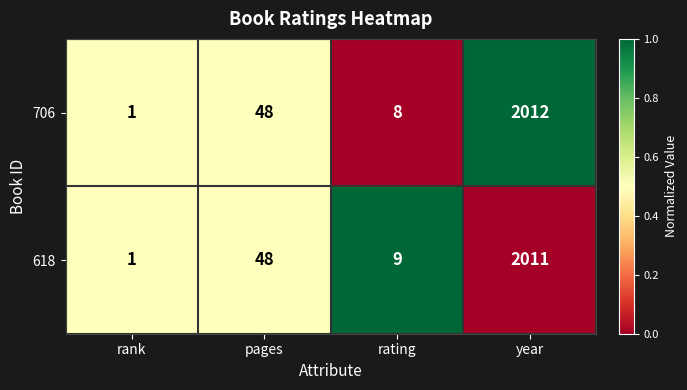

What is the difference between the second highest and minimum values in the 618 series?

47